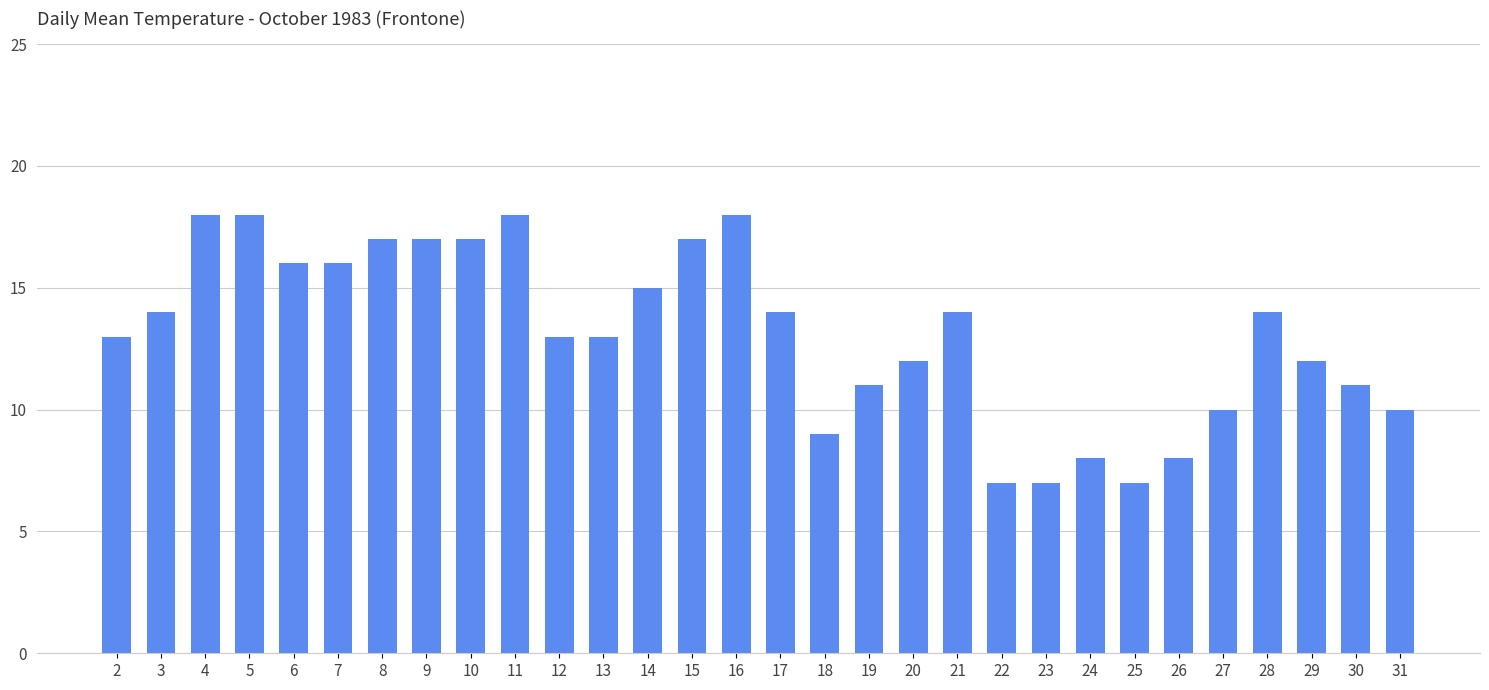

What is the average value?

13